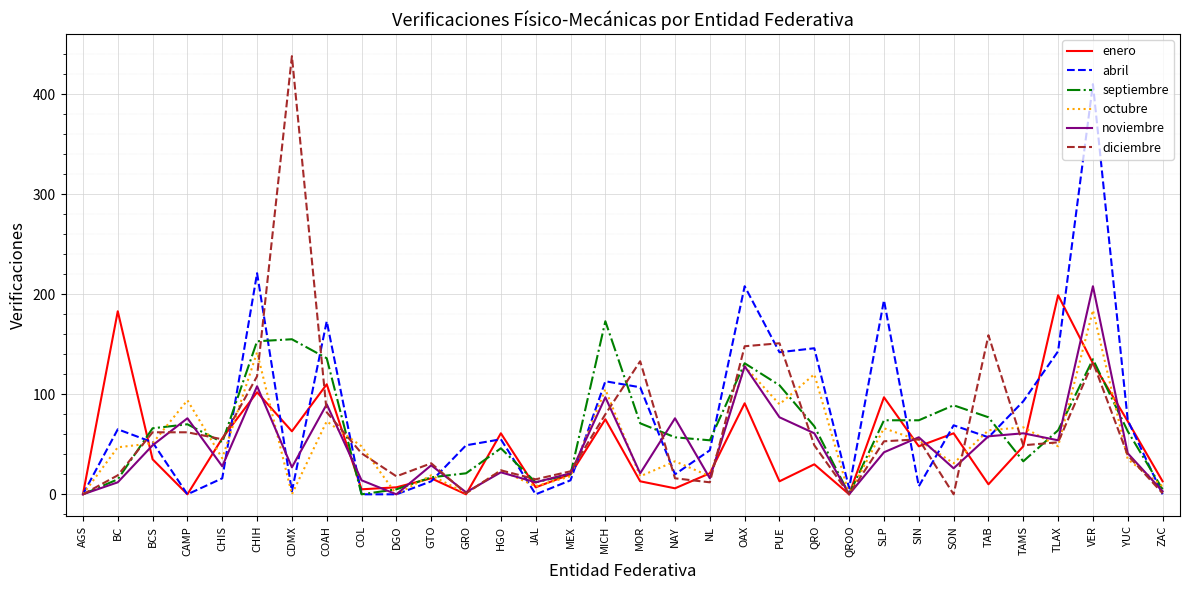

Which series has the widest spread of values?

diciembre